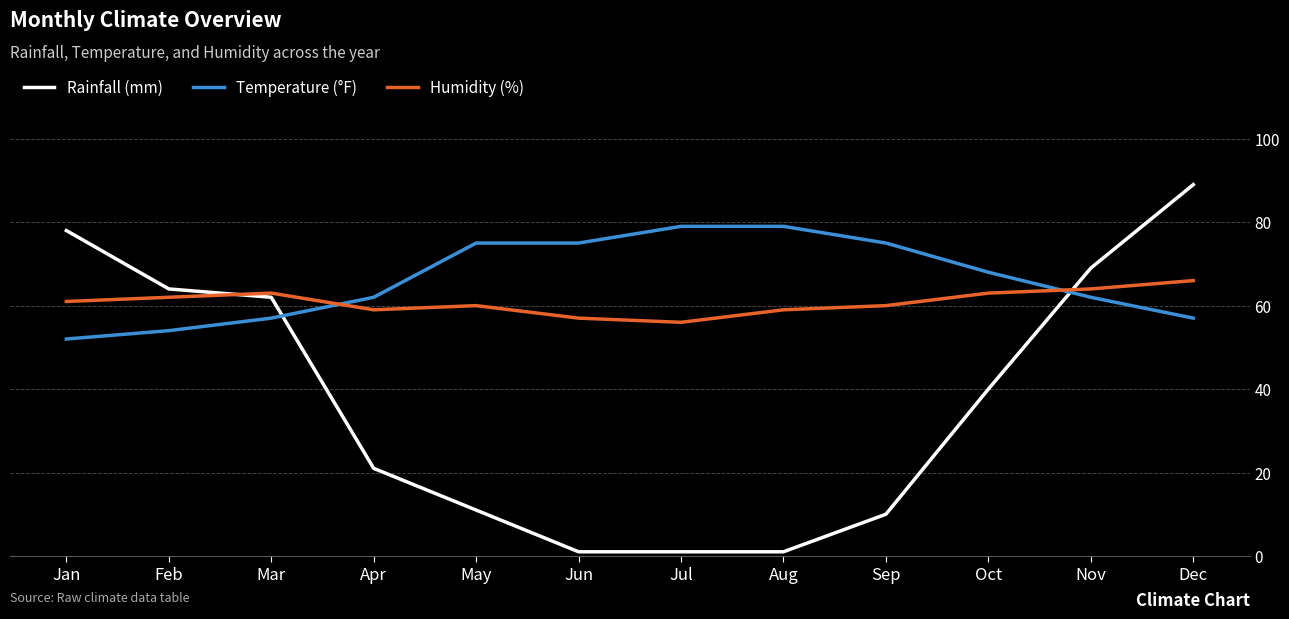

What is the total value across all series at Mar?

182